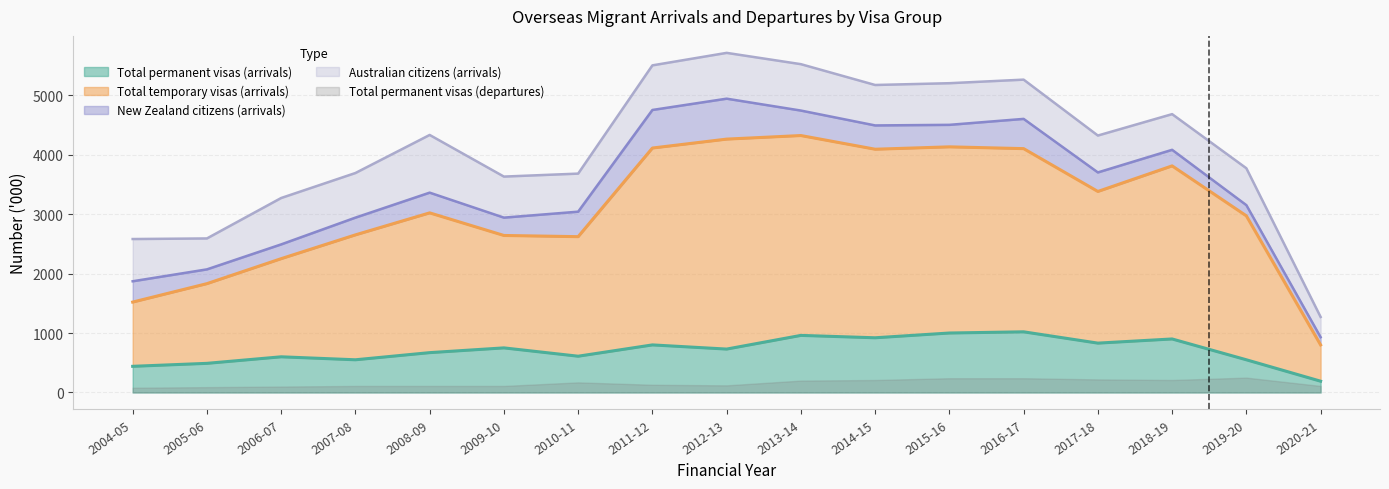

The value of Total permanent visas (arrivals) at 2005-06 is 490. True or false?

True